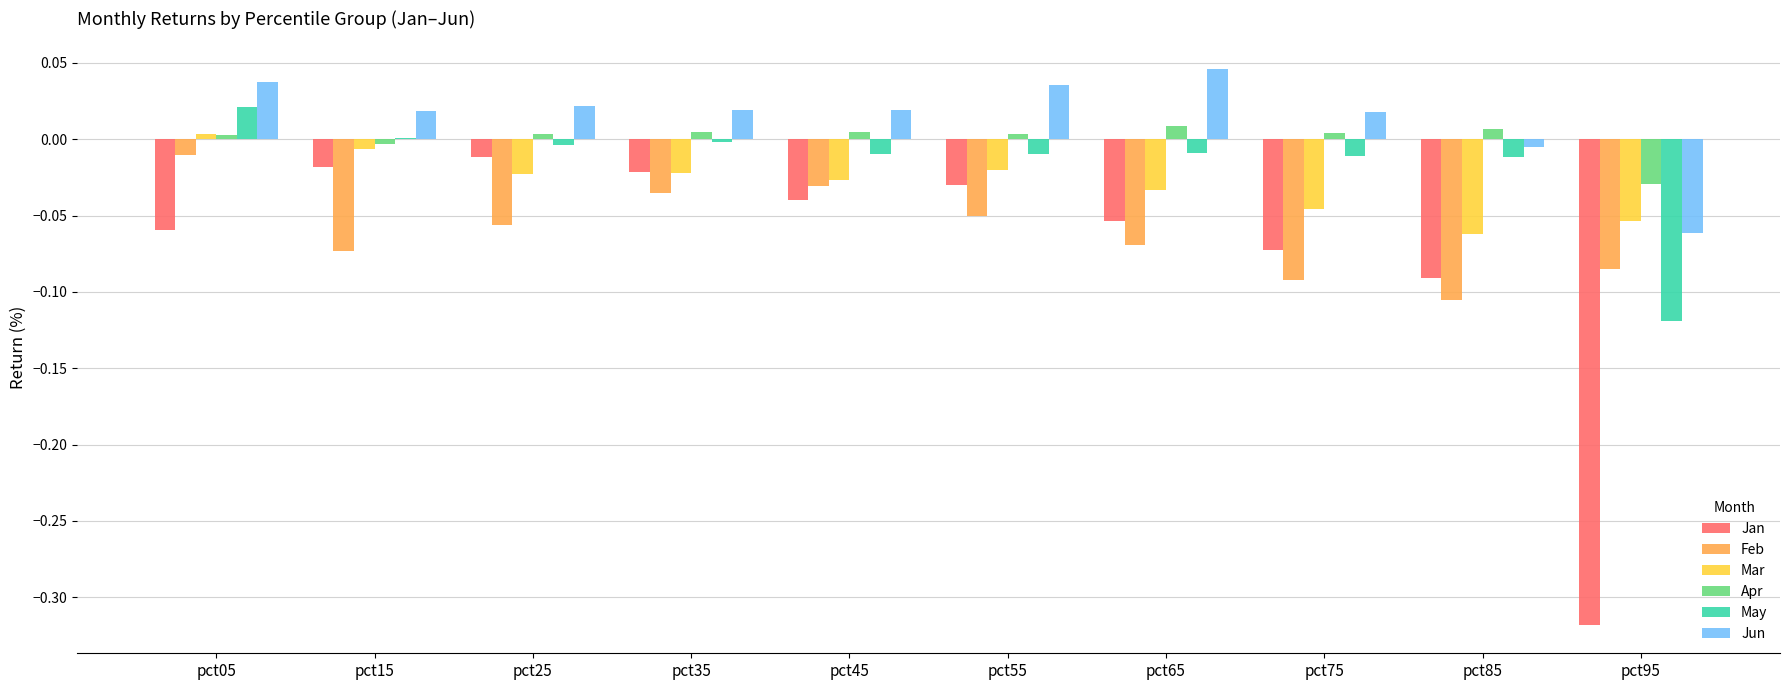

What is the sum of all Feb values?

-0.6